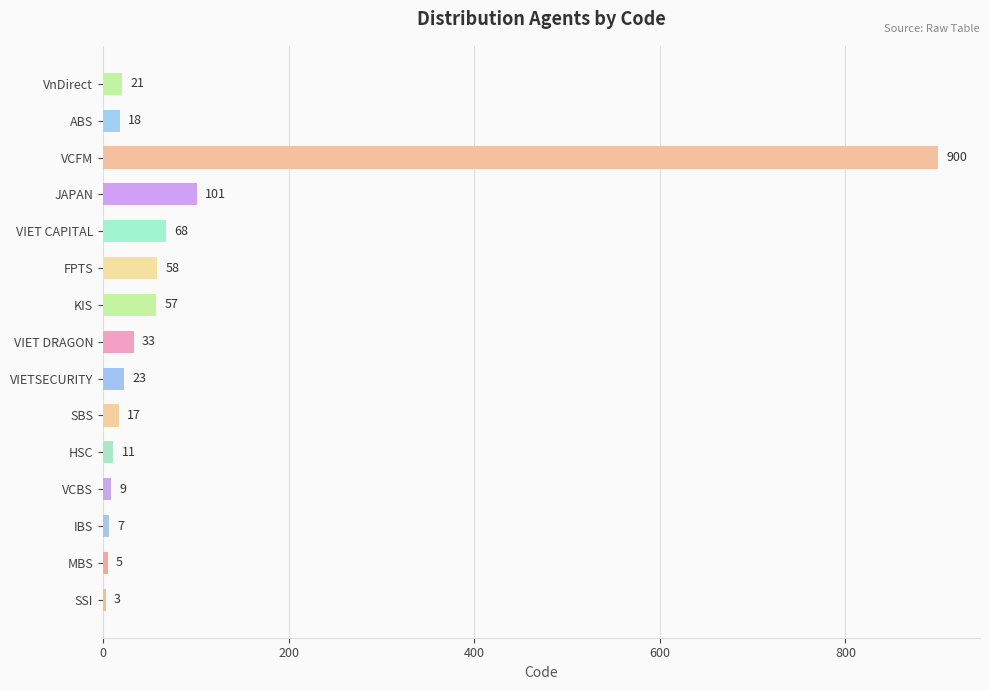

Rank the categories by value from highest to lowest.

VCFM, JAPAN, VIET CAPITAL, FPTS, KIS, VIET DRAGON, VIETSECURITY, VnDirect, ABS, SBS, HSC, VCBS, IBS, MBS, SSI